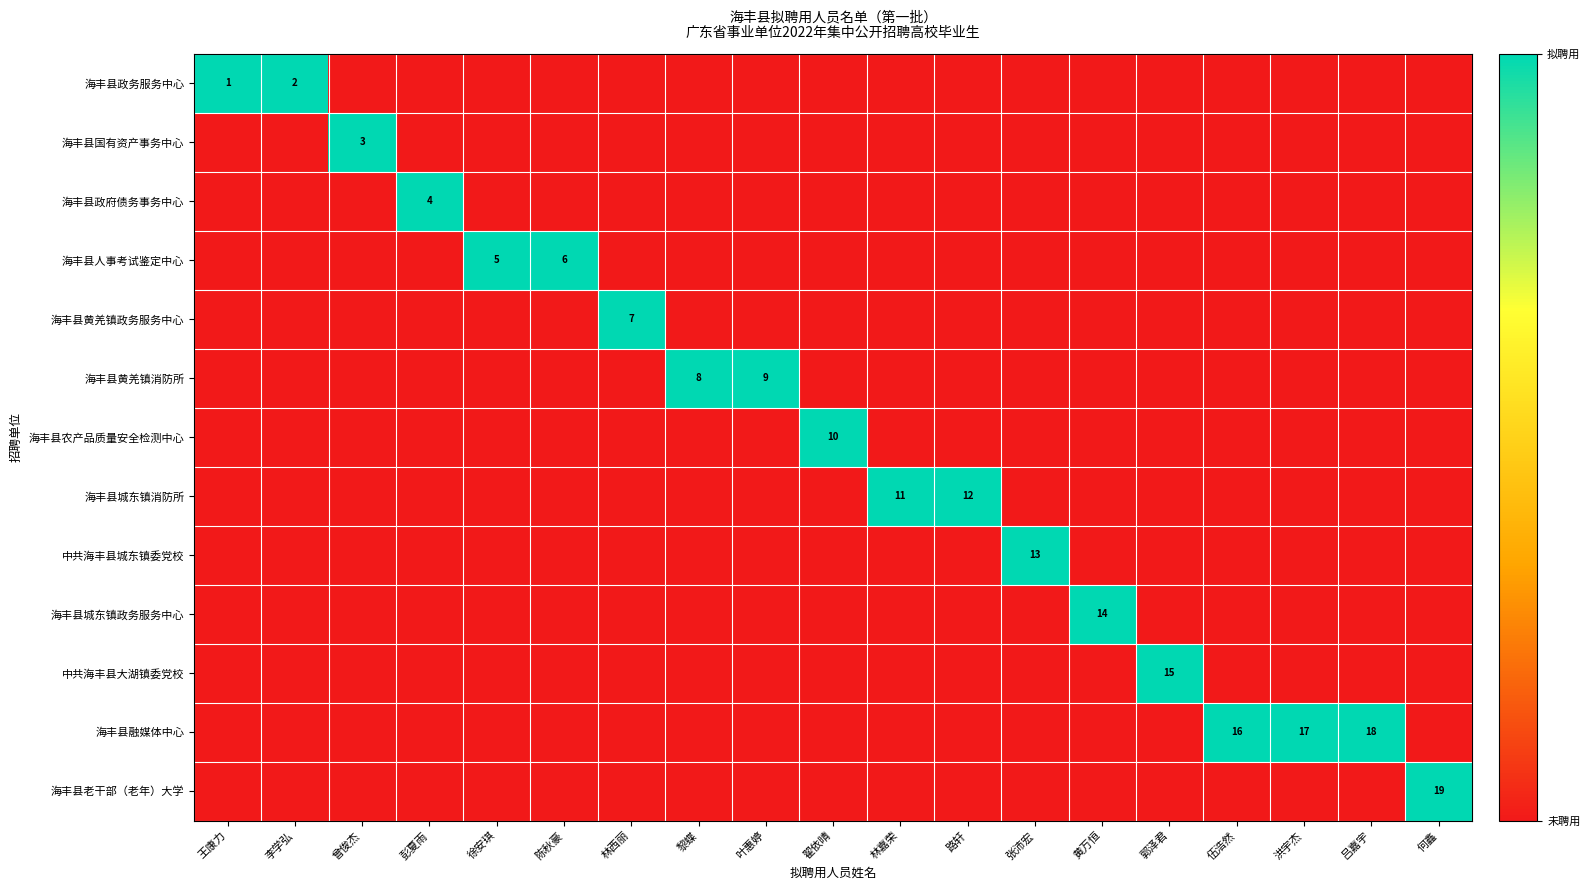

What is the total value across all series at 吕嘉宇?

1